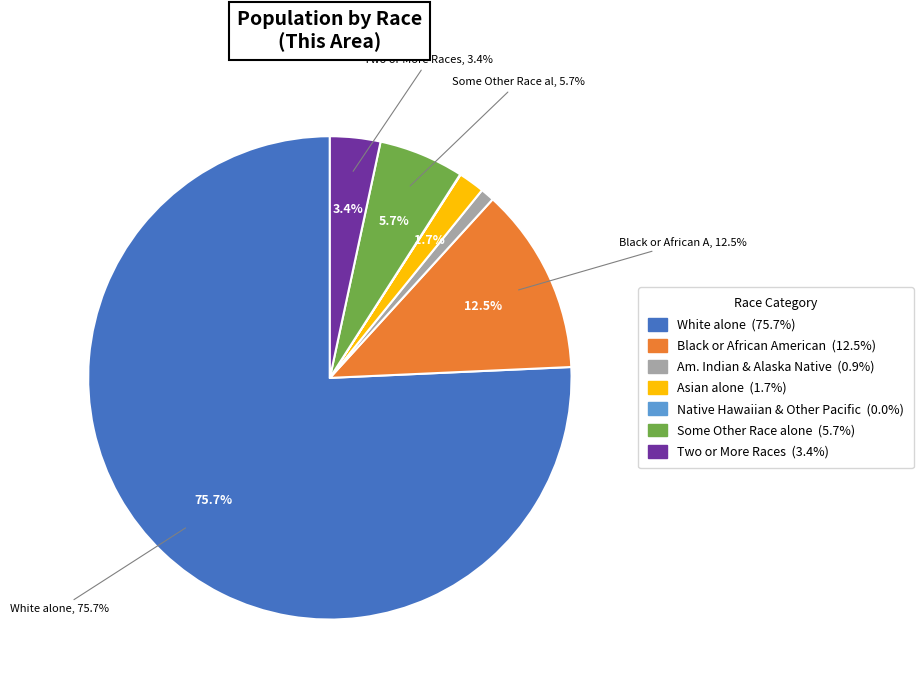

True or false: Black or African American alone accounts for 13% of the total.

True